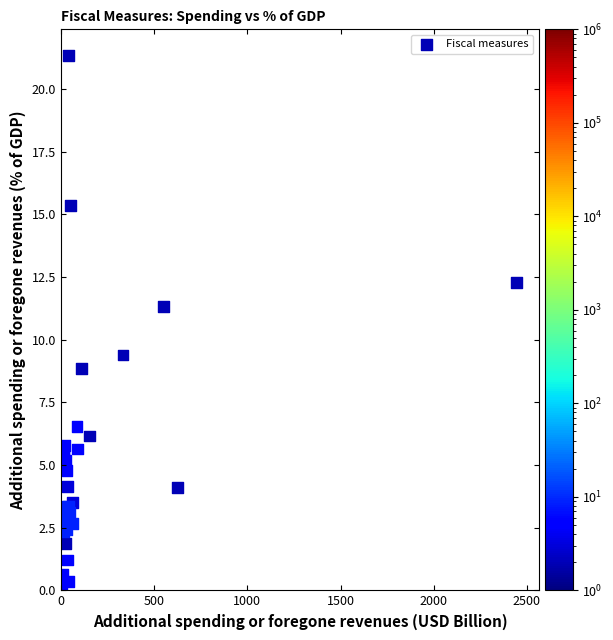

What Y value in the scatter plot is closest to 10?

9.4